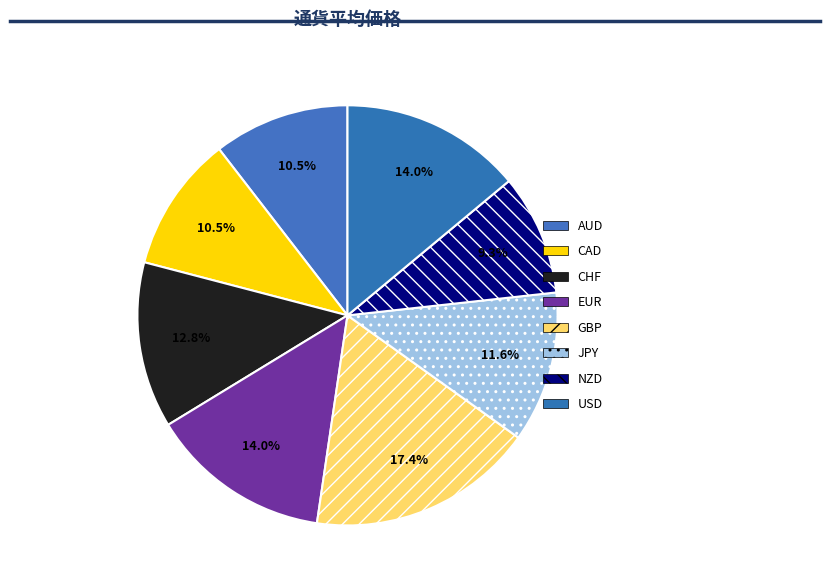

Count the number of slices in the pie.

8